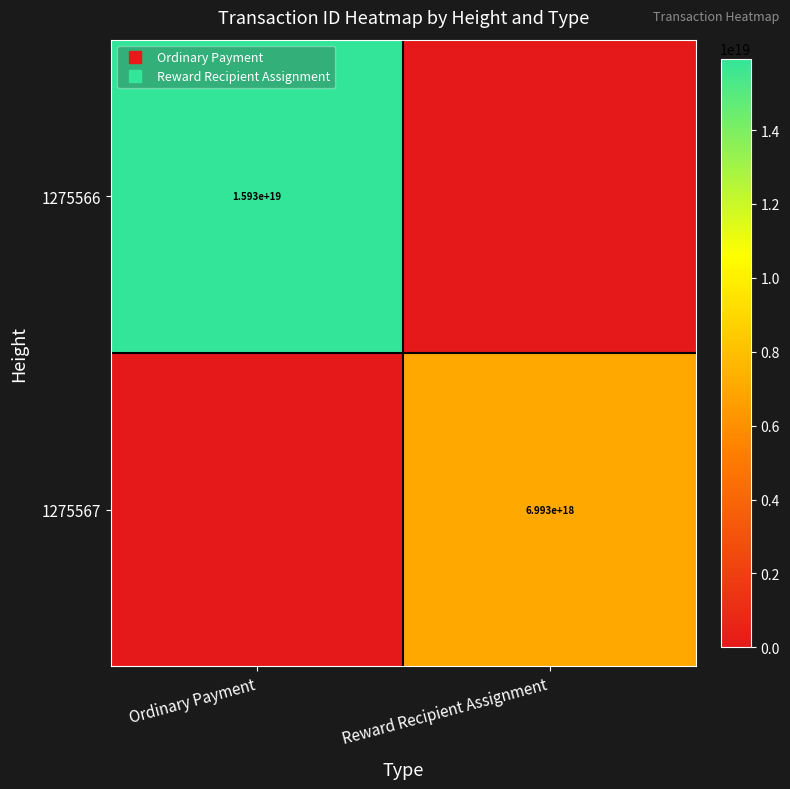

What is the spread (max minus min) of values at Ordinary Payment?

15933175562910439424